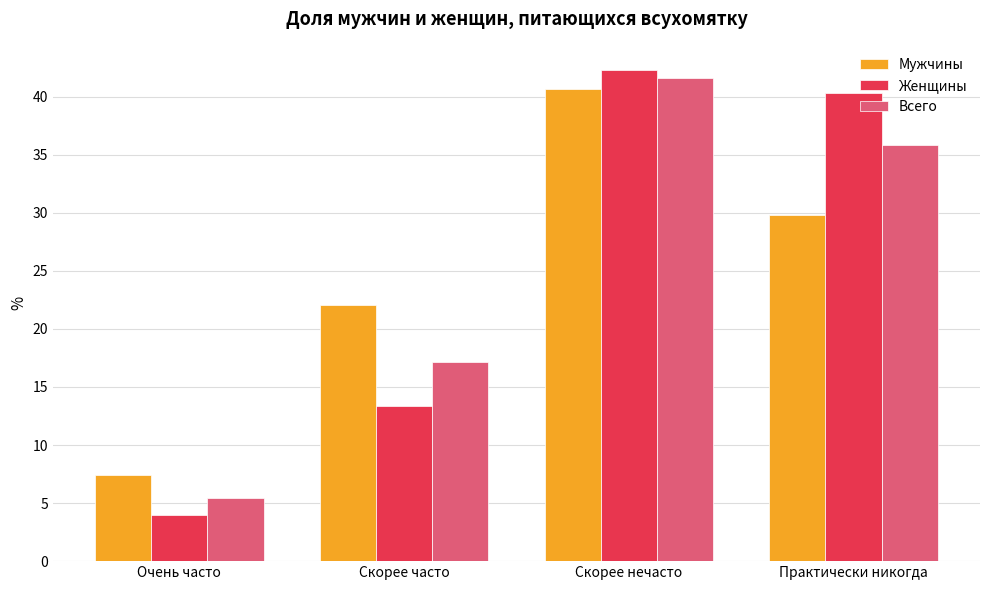

Reading left to right, extract all data points from this chart.

Мужчины: 7.5	22.1	40.6	29.8
Женщины: 4.0	13.4	42.3	40.3
Всего: 5.5	17.1	41.6	35.8